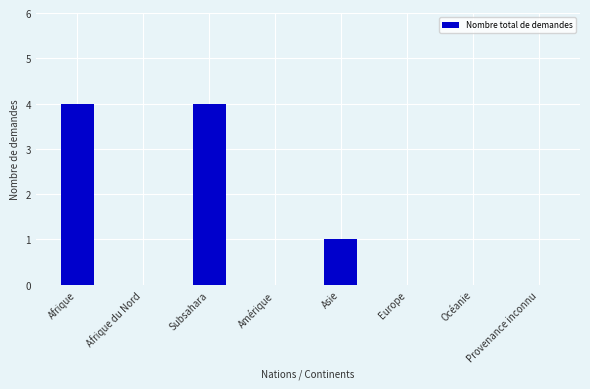

Between Asie and Europe, which is larger?

Asie